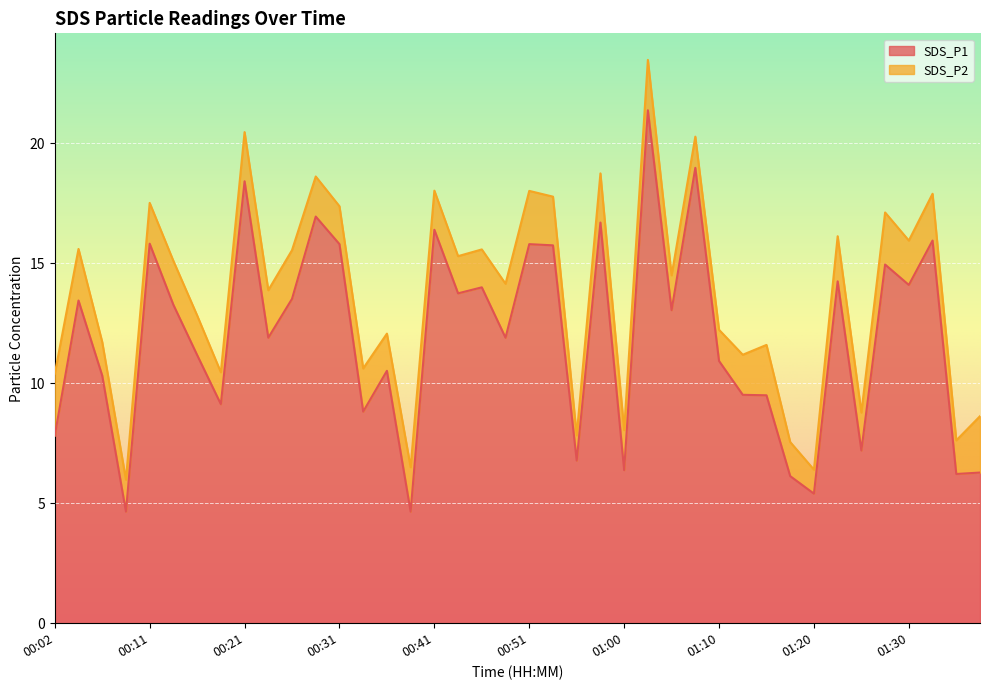

The value at 01:00 is 10.6. True or false?

False